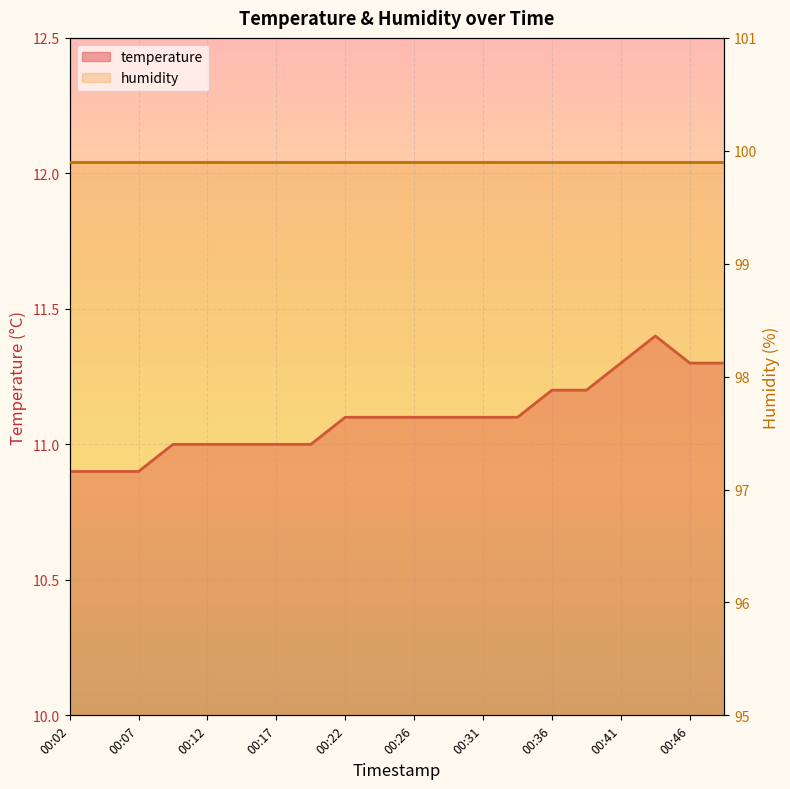

What is the change in value from 00:29 to 00:49?

+0.2